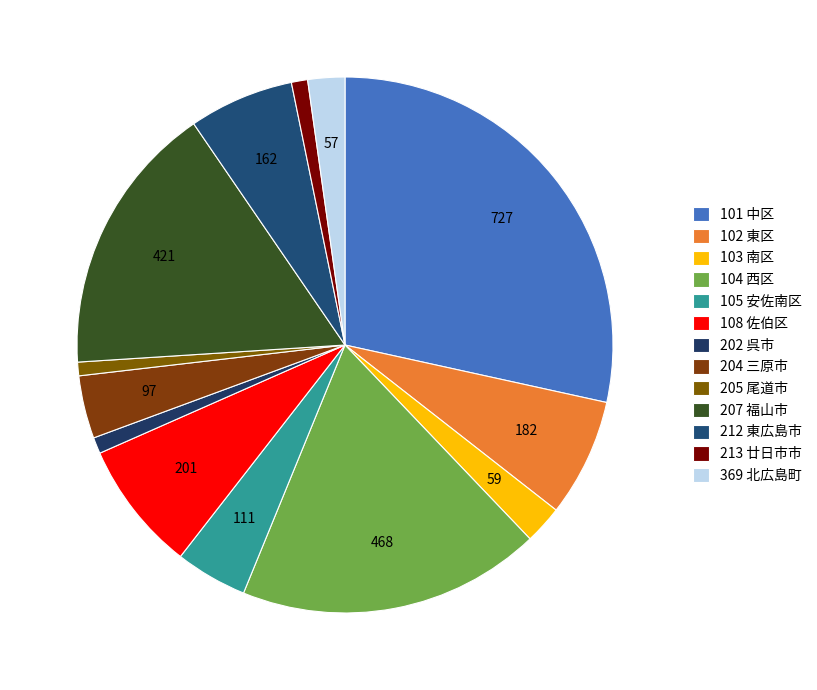

How many slices are in this pie chart?

13